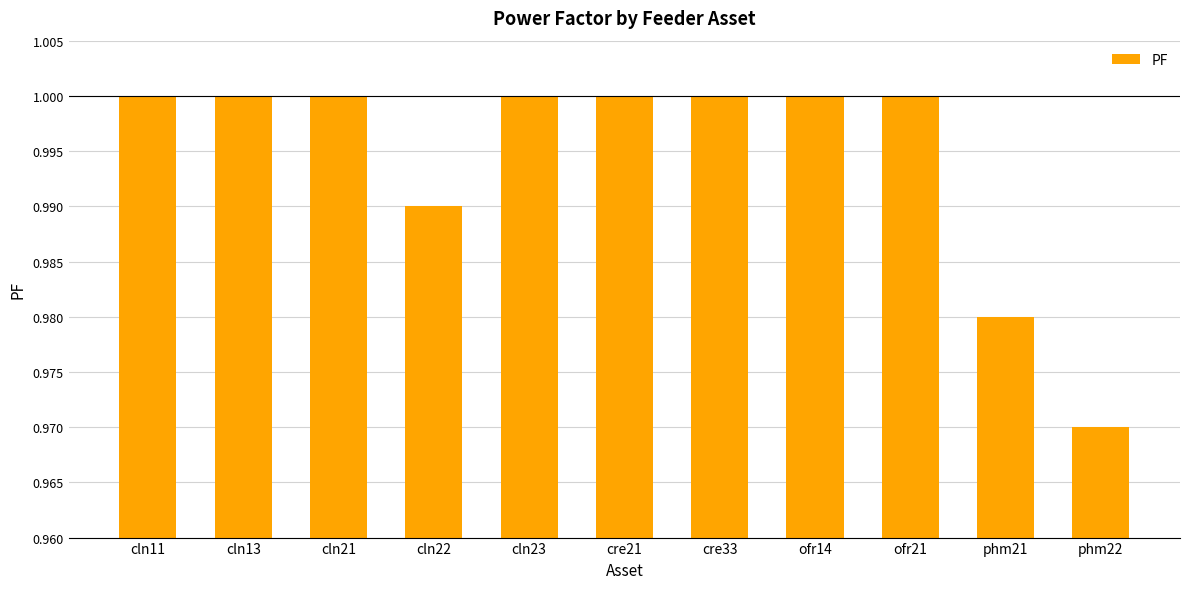

Which category has the lowest value across all series?

phm22